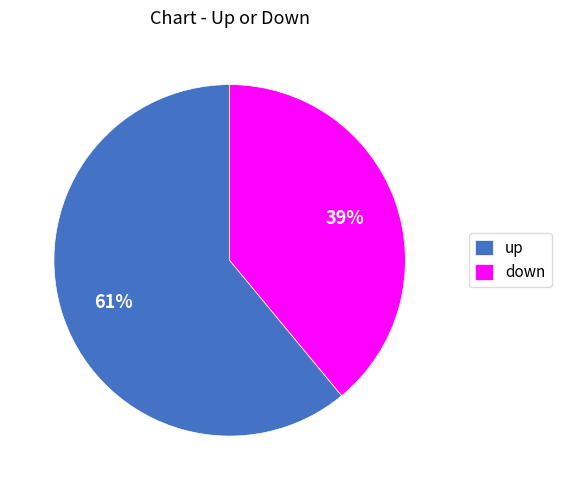

To the nearest percent, what is the combined percentage of down and up?

100%